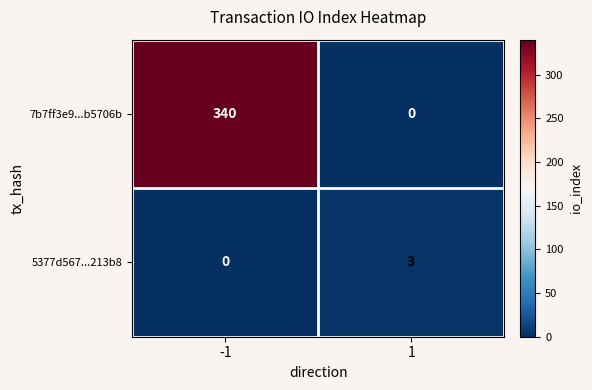

What is the average value of the 7b7ff3e9...b5706b series?

170